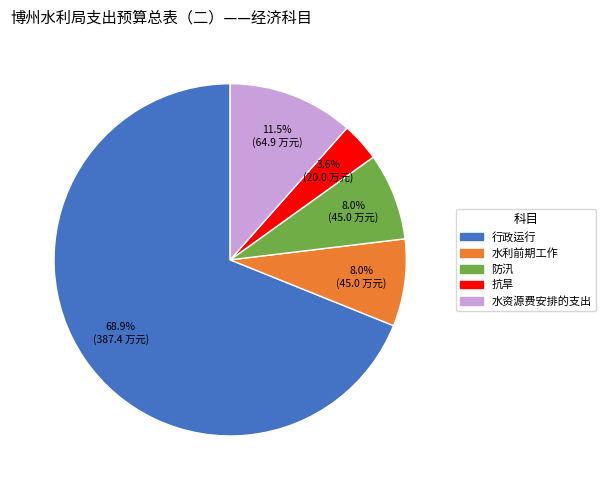

Which has a higher value, 水利前期工作 or 行政运行?

行政运行